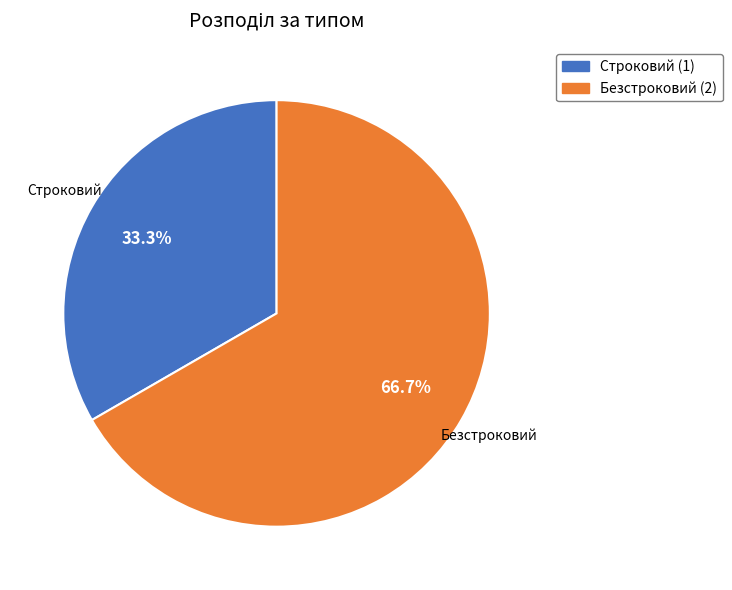

How many slices are in this pie chart?

2